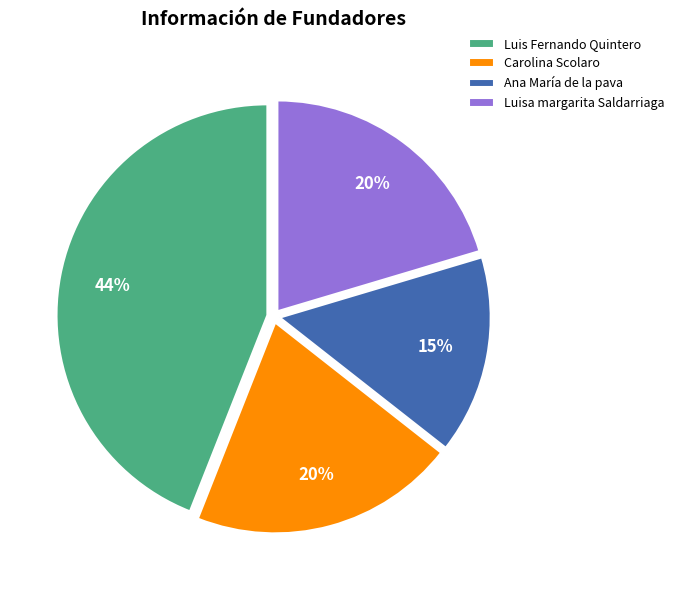

To the nearest percent, what portion does Ana María de la pava represent?

15%